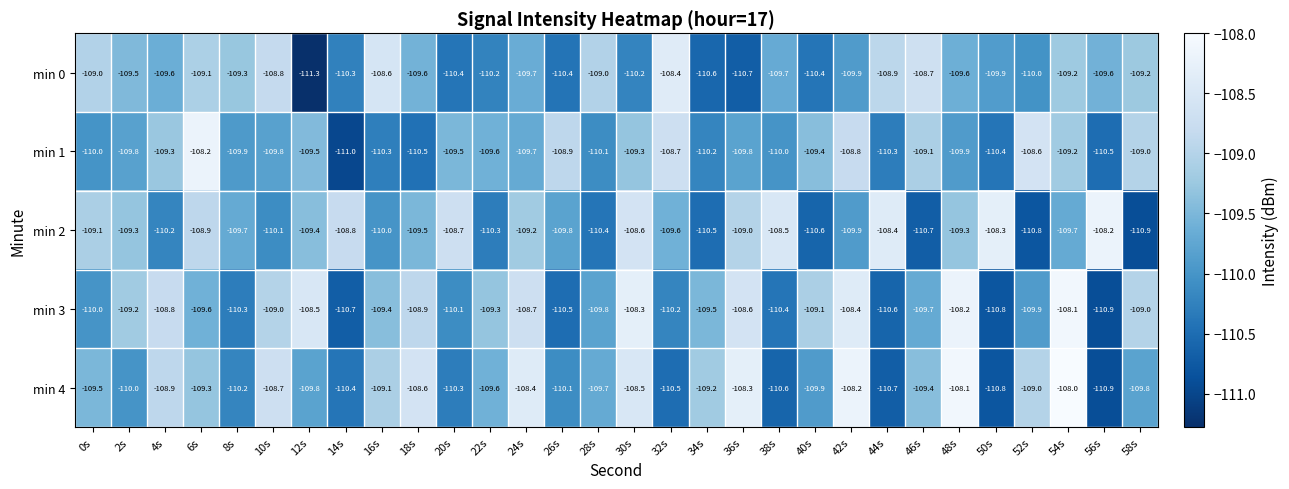

The value of min 3 at 8s is -110.3. True or false?

True